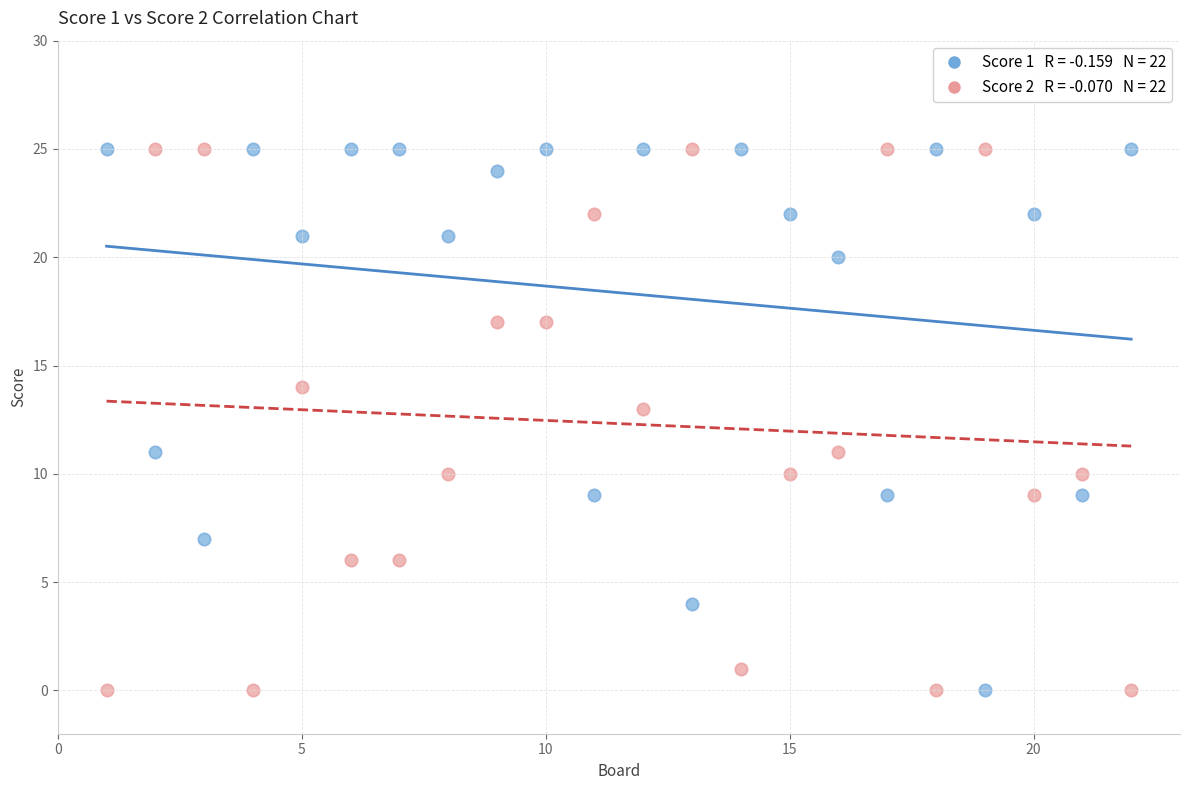

Across all data points, what is the range of X values (max minus min)?

21